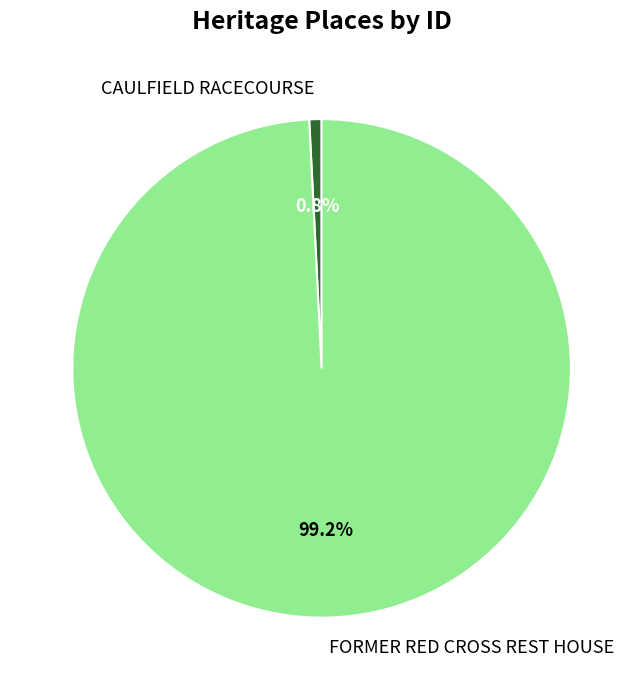

To the nearest percent, what is the difference between the CAULFIELD RACECOURSE and FORMER RED CROSS REST HOUSE slice percentages?

98%